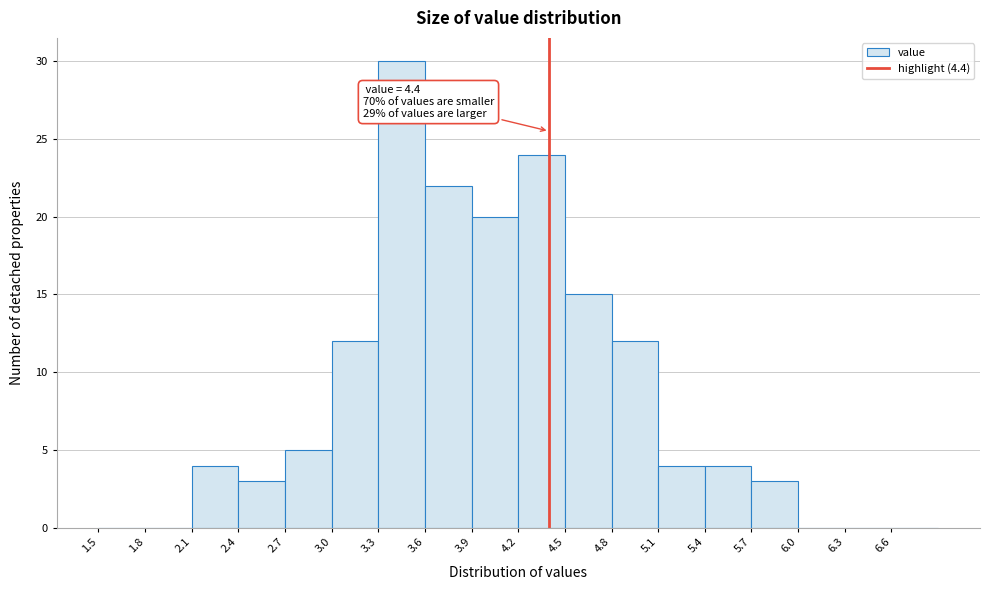

Over which range of the x-axis is the bar tallest?

3.3 to 3.6